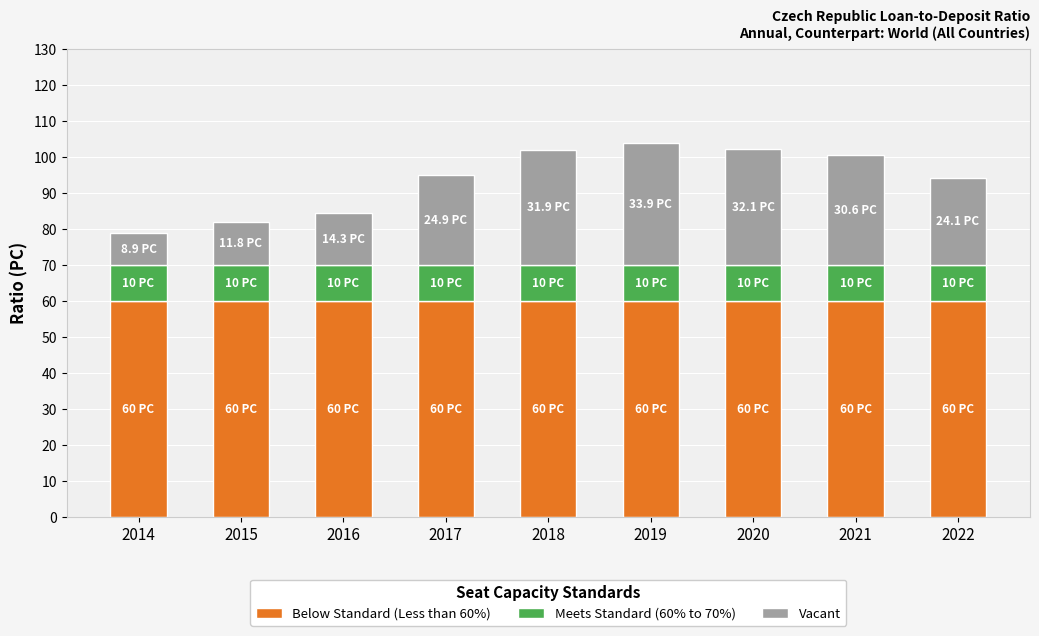

How many distinct data groups are displayed?

3